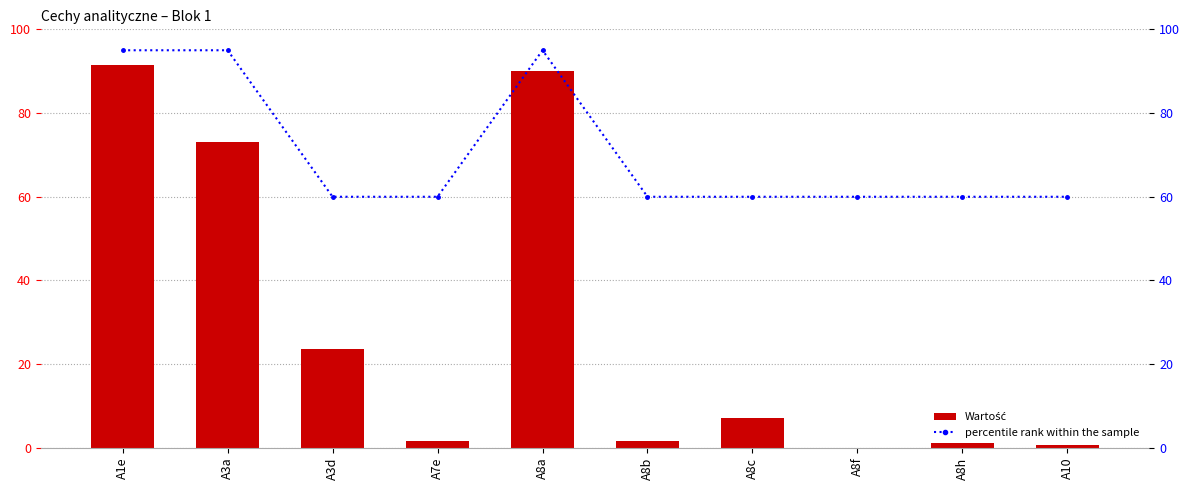

What is the difference between the second highest and minimum values in the percentile rank within the sample series?

35.0